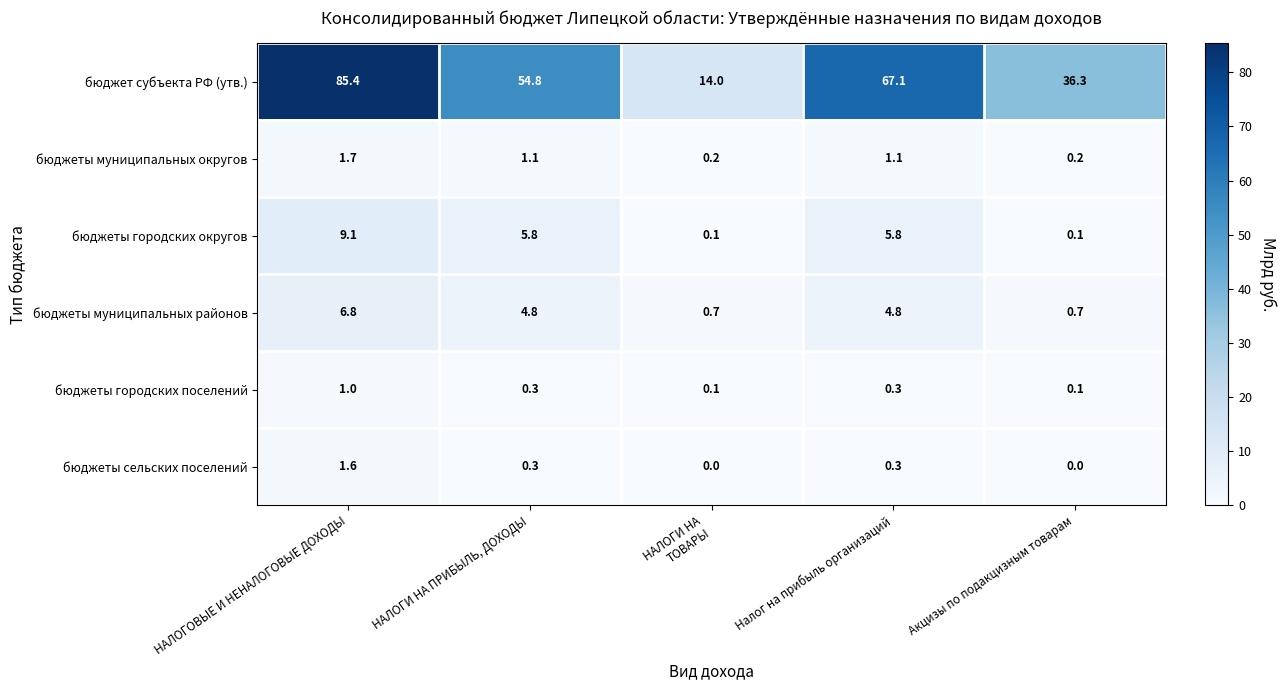

What is the approximate value of бюджеты городских округов at Налог на прибыль организаций?

5.8